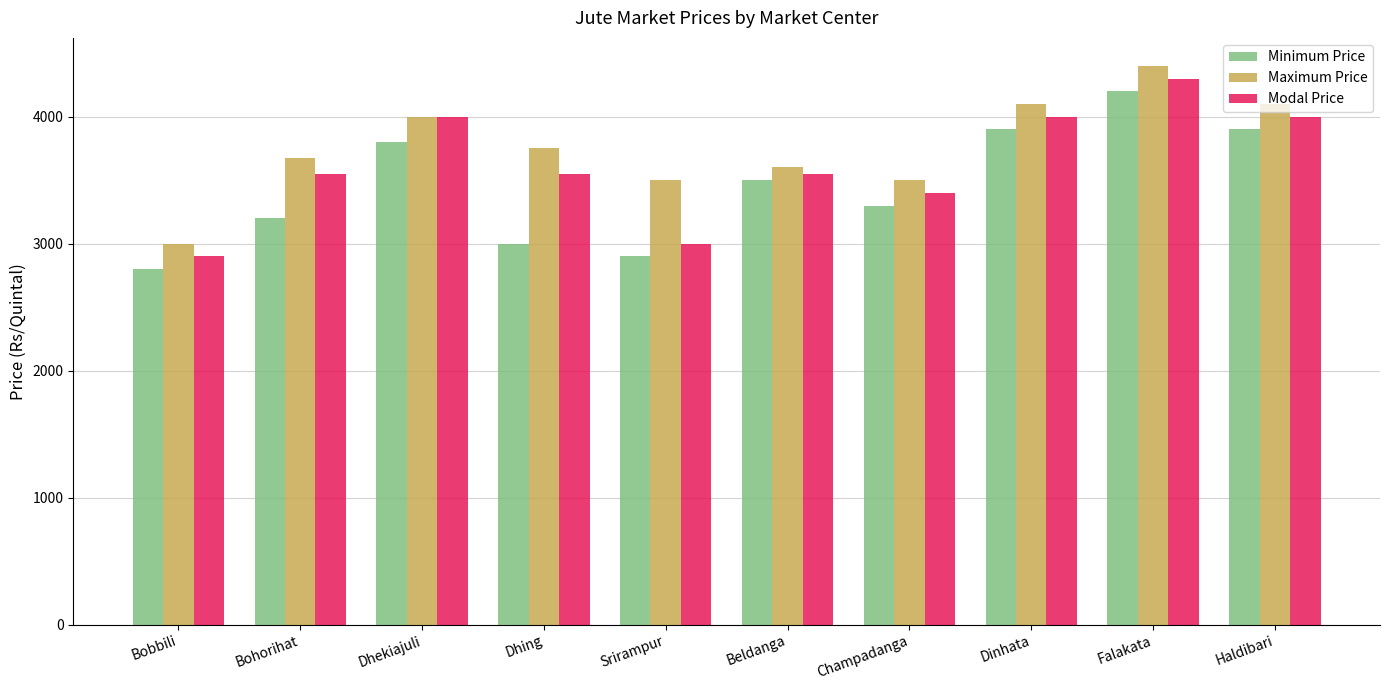

How many bars are there in each group?

3